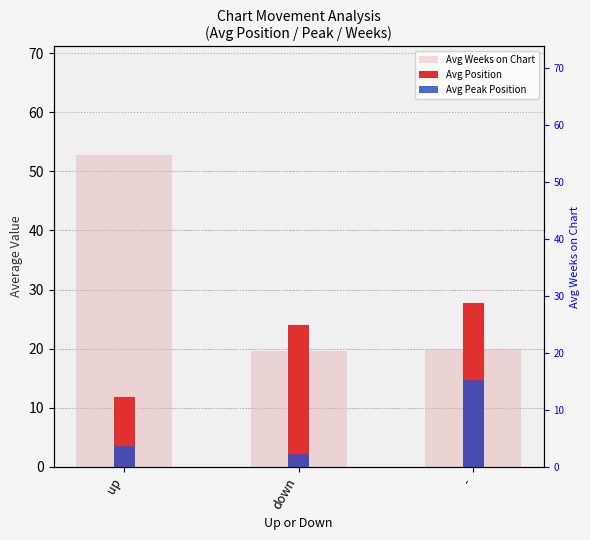

Reading left to right, extract all data points from this chart.

Avg Weeks on Chart: 52.7	19.6	20.0
Avg Position: 11.9	24.0	27.7
Avg Peak Position: 3.6	2.2	14.6